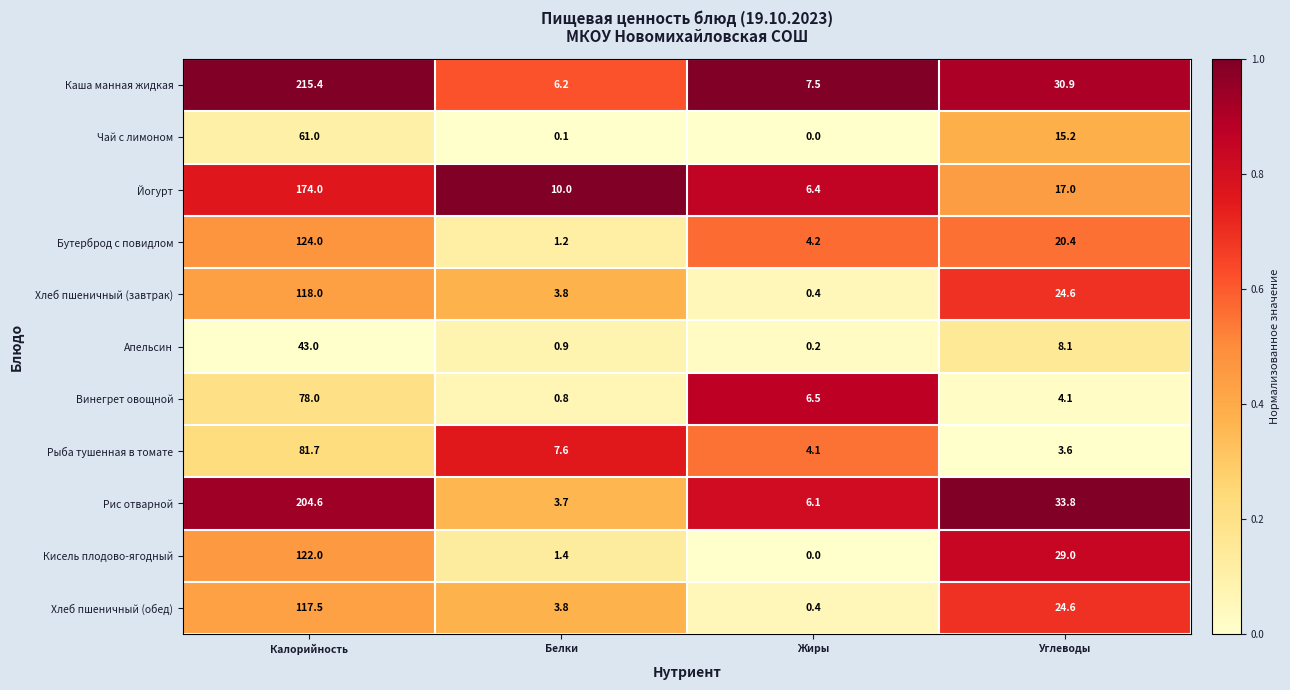

Between Жиры and Углеводы, which series saw the biggest shift?

Кисель плодово-ягодный